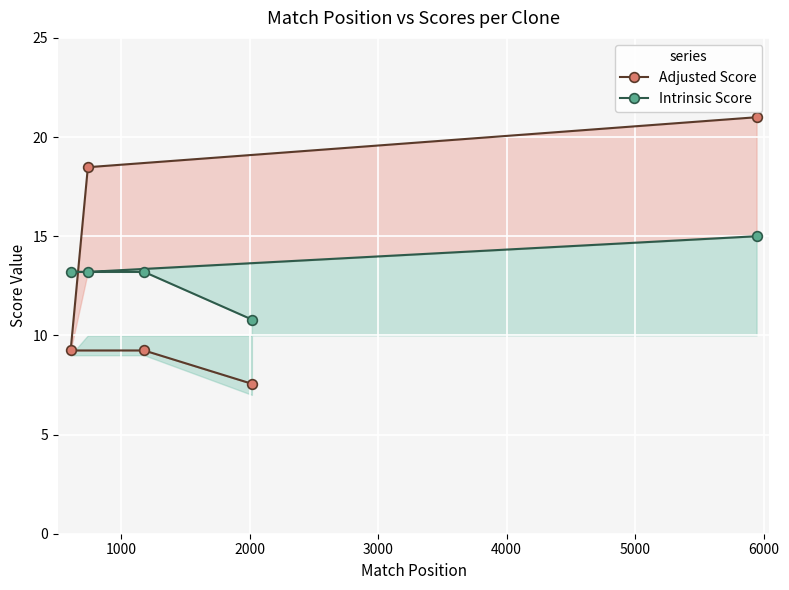

How many data points in Intrinsic Score are less than 13?

1